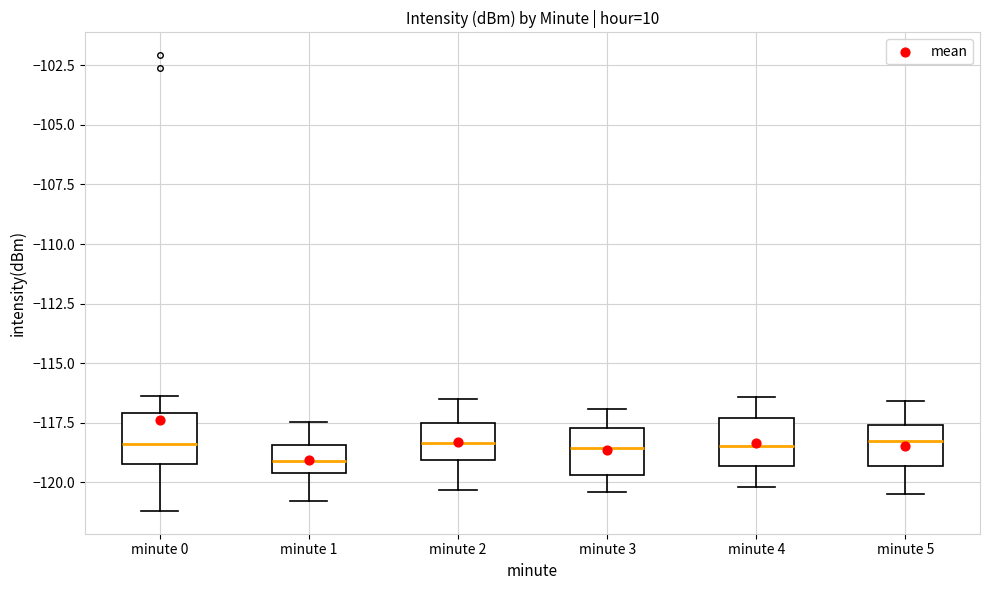

Which box's median line is the lowest?

minute 1